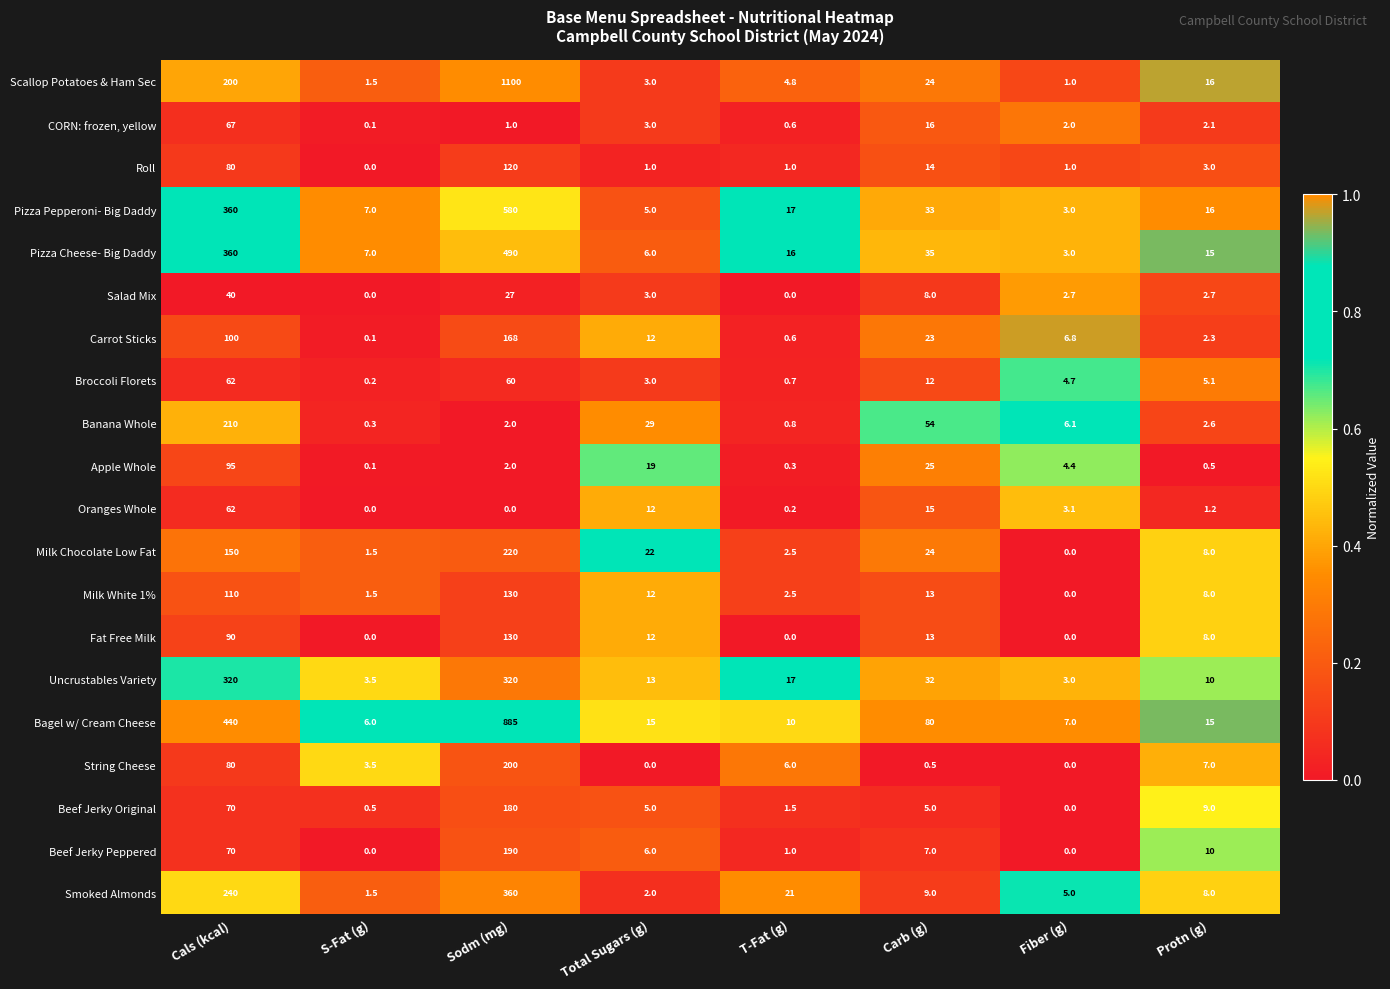

What is the sum of the Uncrustables Variety values at Sodm (mg) and S-Fat (g)?

323.5